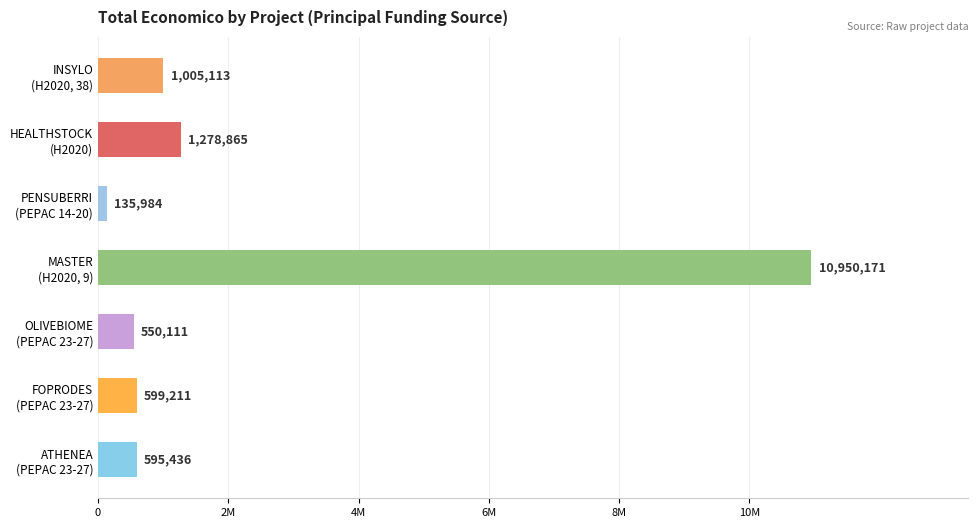

List the labels in order of value, smallest first.

PENSUBERRI
(PEPAC 14-20), OLIVEBIOME
(PEPAC 23-27), ATHENEA
(PEPAC 23-27), FOPRODES
(PEPAC 23-27), INSYLO
(H2020, 38), HEALTHSTOCK
(H2020), MASTER
(H2020, 9)